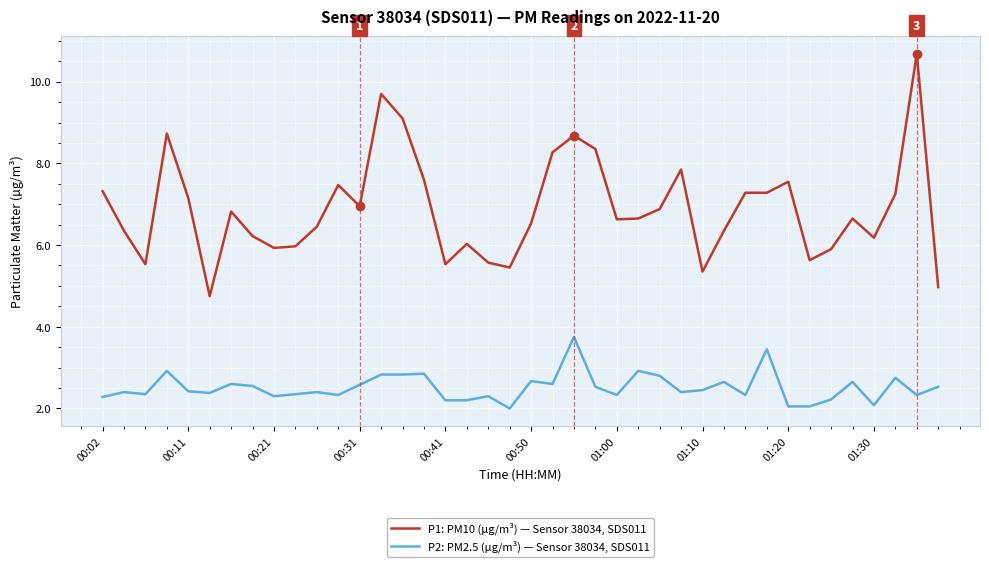

List the series in order of their overall mean, lowest first.

P2: PM2.5 (µg/m³) — Sensor 38034, SDS011, P1: PM10 (µg/m³) — Sensor 38034, SDS011